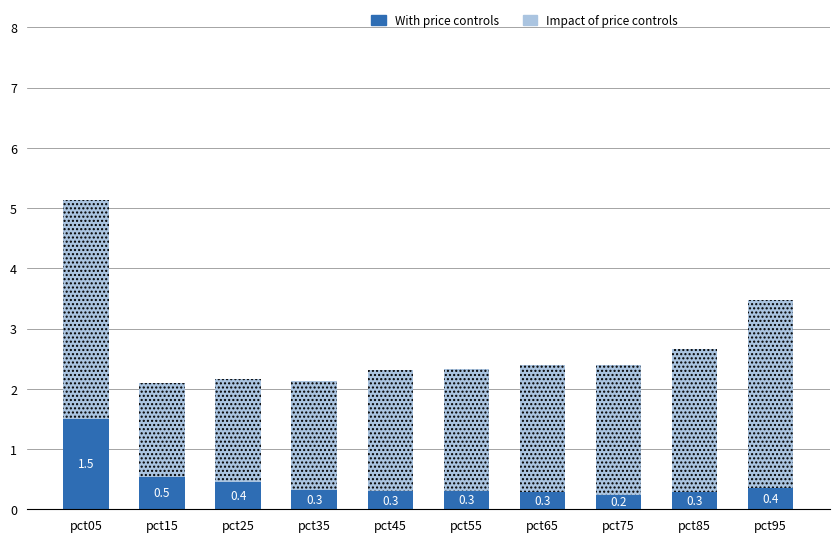

How many With price controls values are between 0 and 1?

9